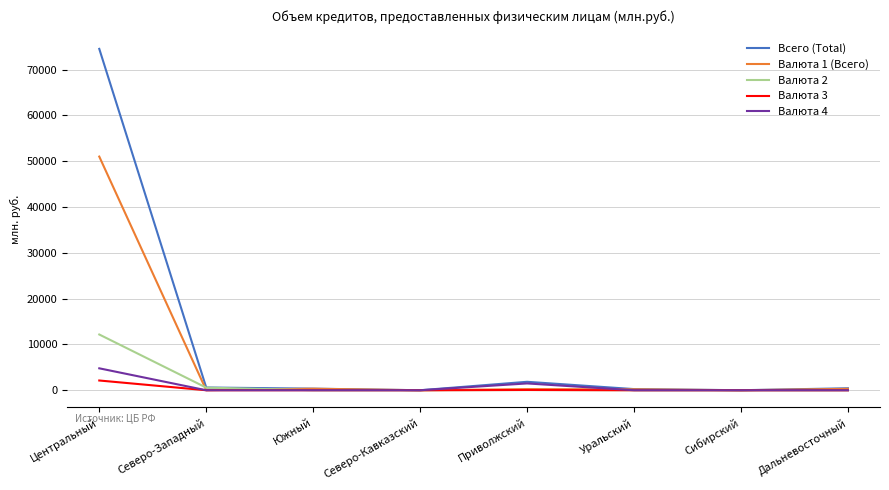

What is the highest value of the Валюта 4 series?

4788